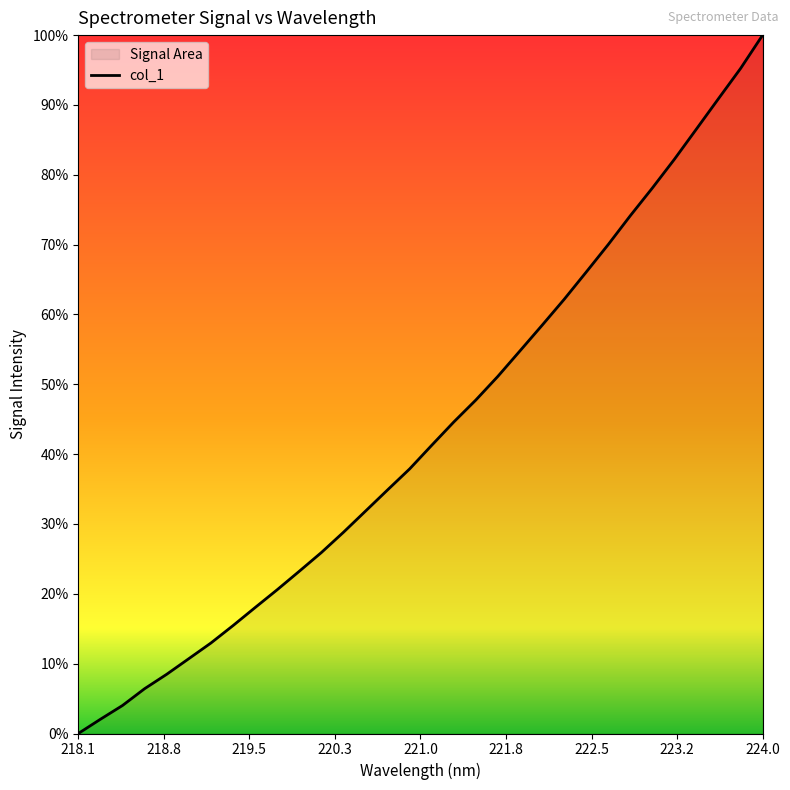

Does the chart display data point markers on the line(s)?

No